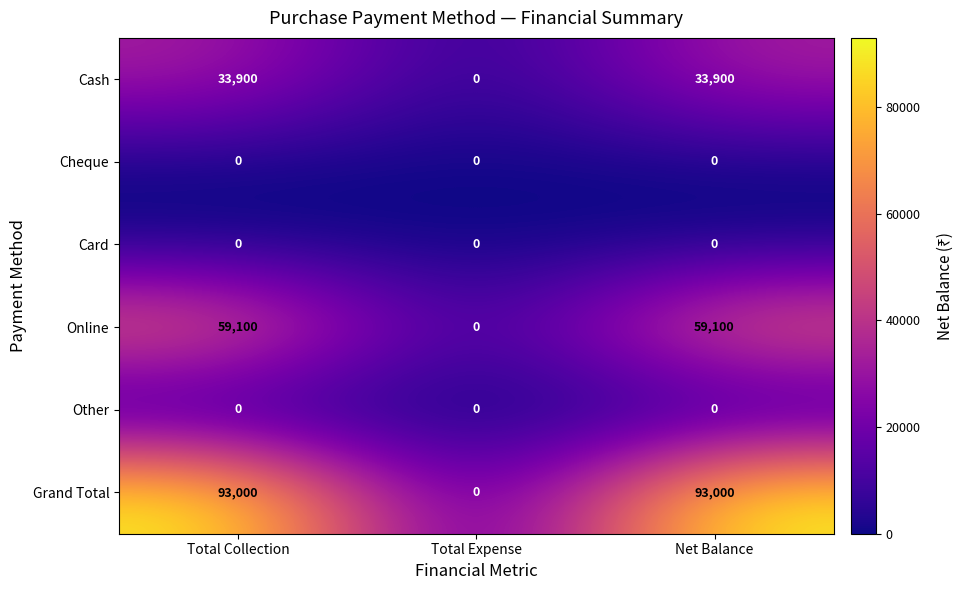

What is the maximum value shown in the chart?

93000